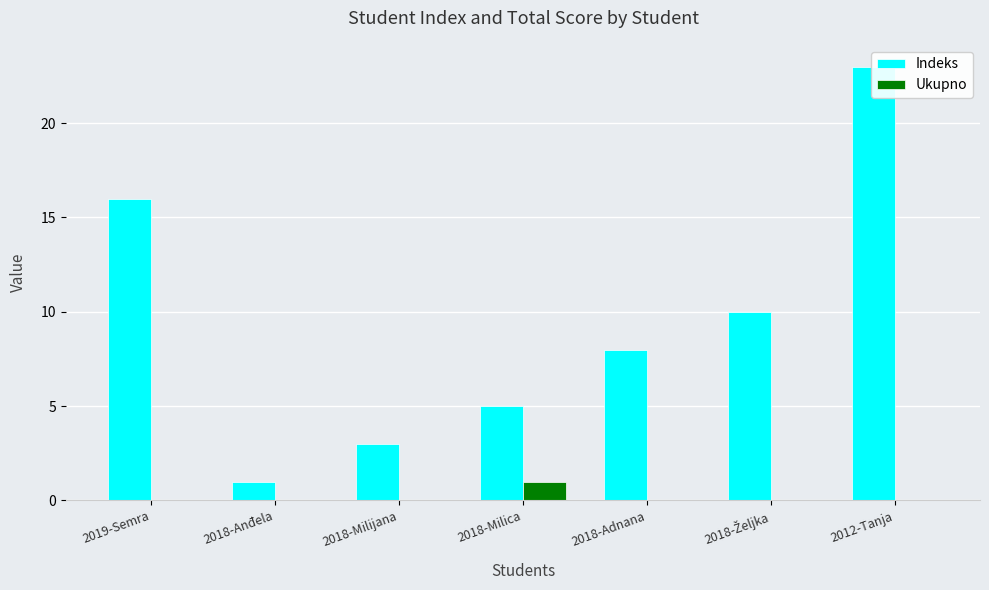

Where is Ukupno nearest to the value 0?

2019-Semra